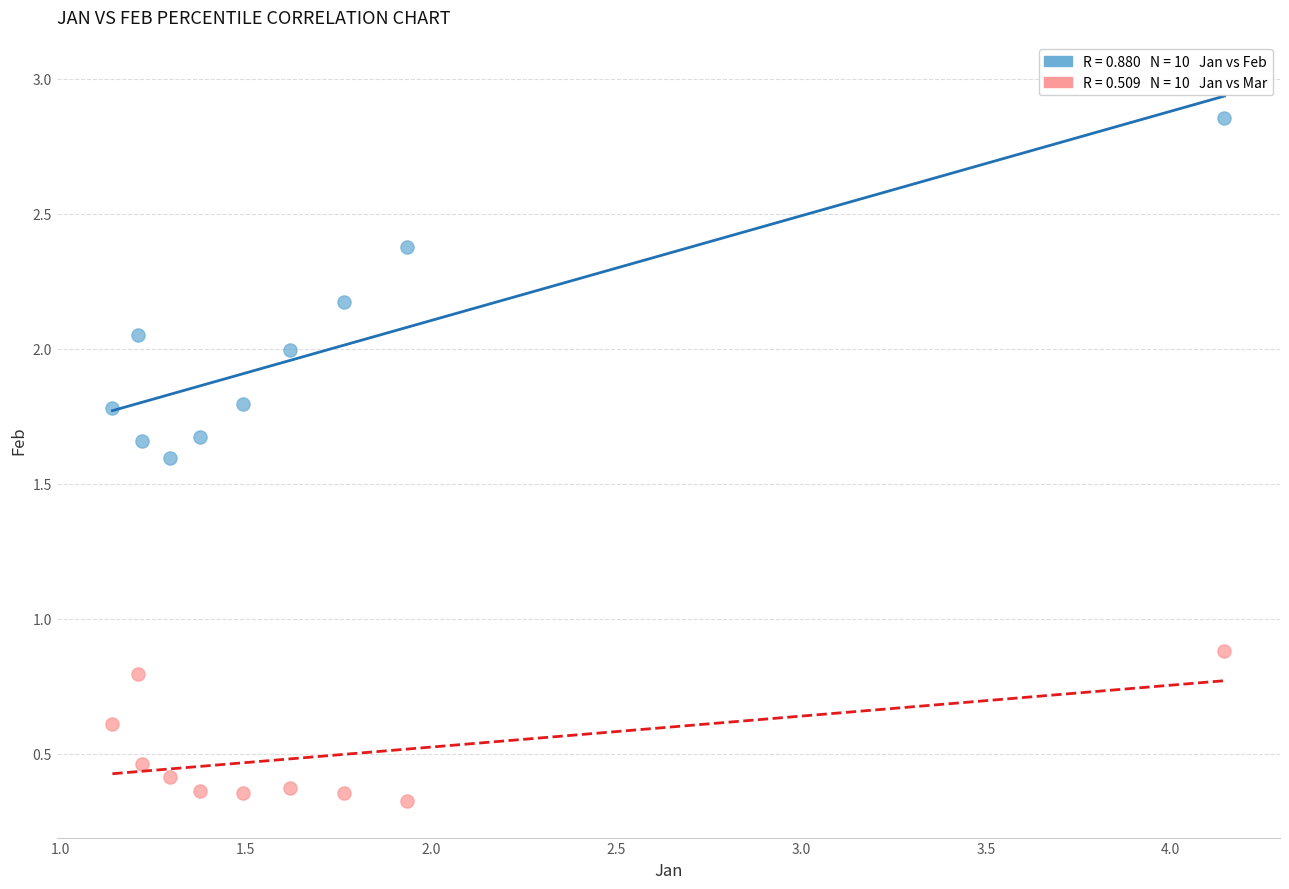

Across all data points, what is the range of Y values (max minus min)?

2.5